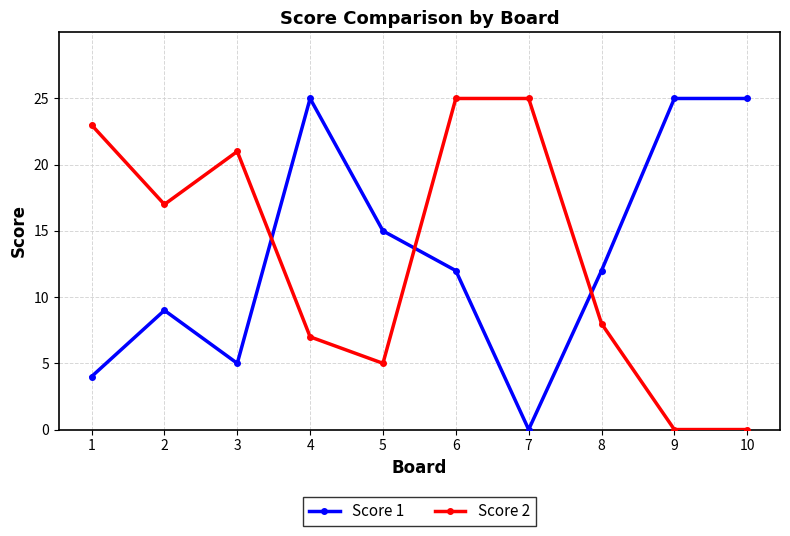

True or false: Score 1 has more than 0 interior local peaks.

True